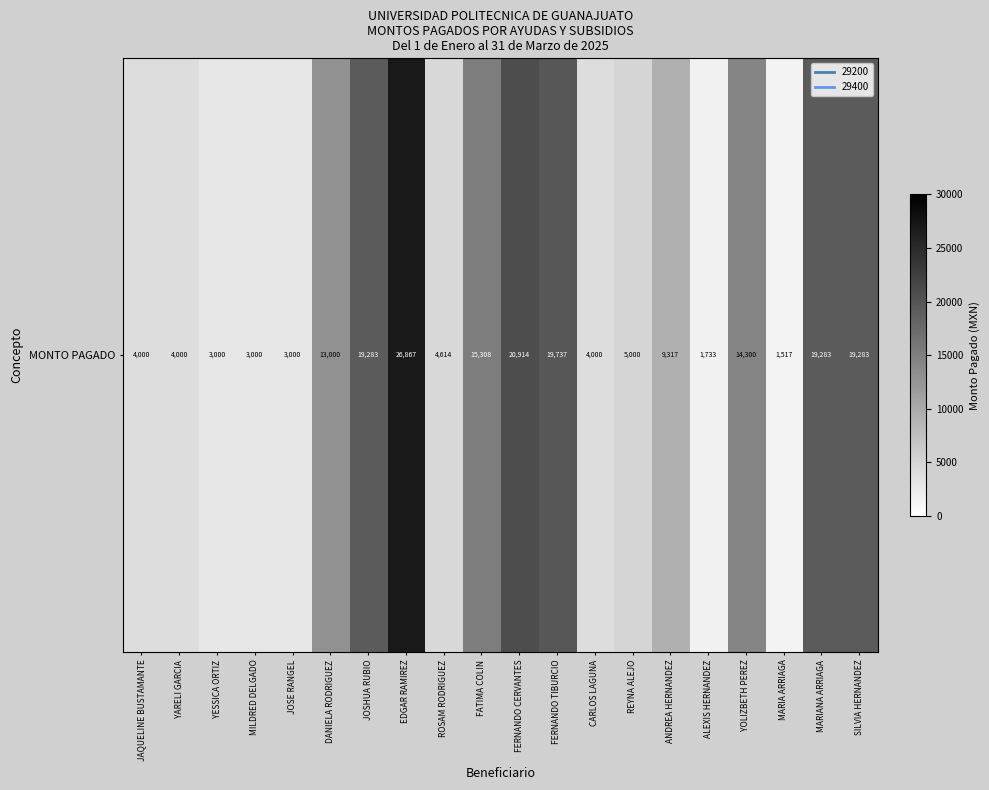

Where is the data nearest to the value 14191?

YOLIZBETH PEREZ